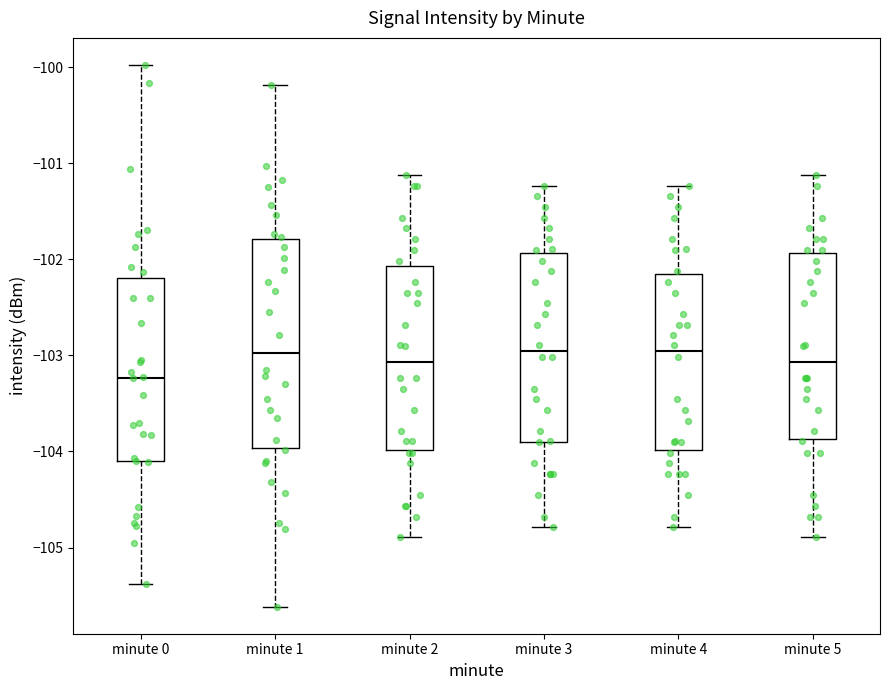

Which box is the tallest, from its lower edge to its upper edge?

minute 1